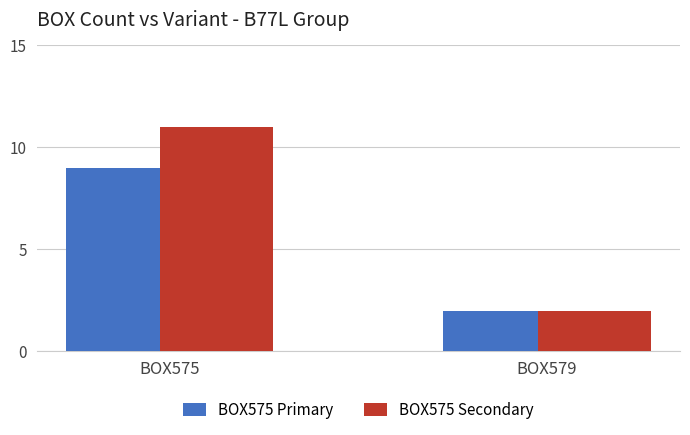

Which category has the lowest value across all series?

BOX579